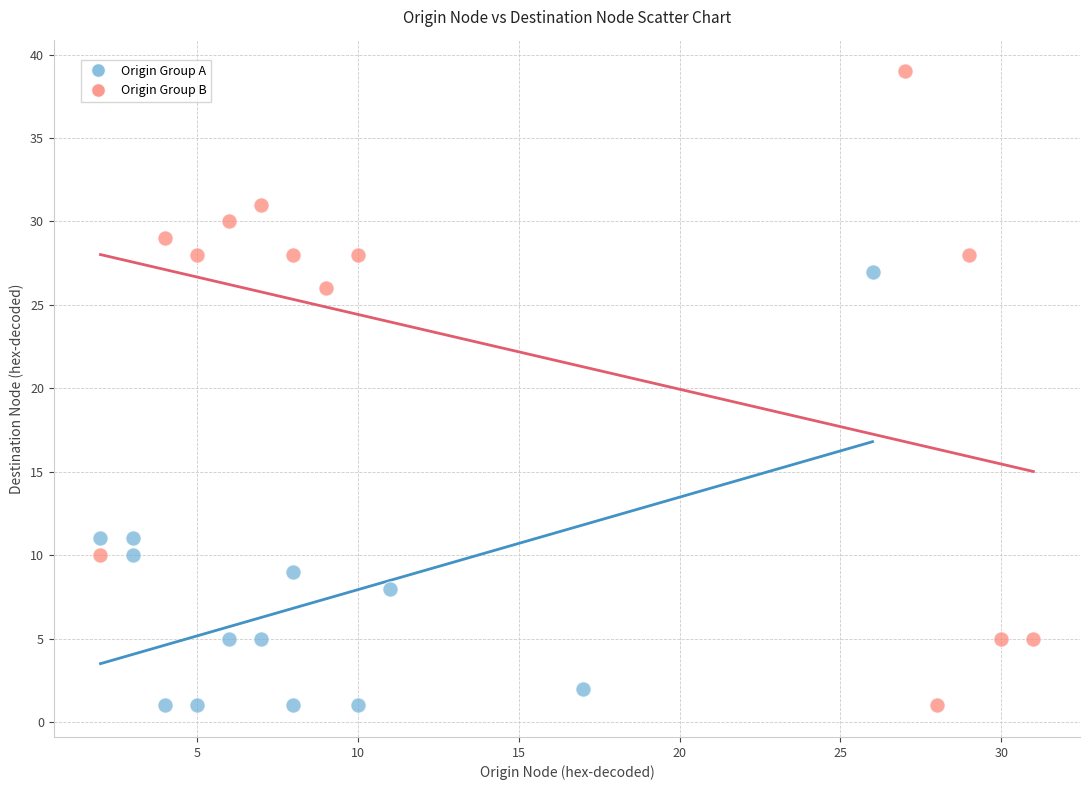

Which series contains the highest Y value?

Origin Group B